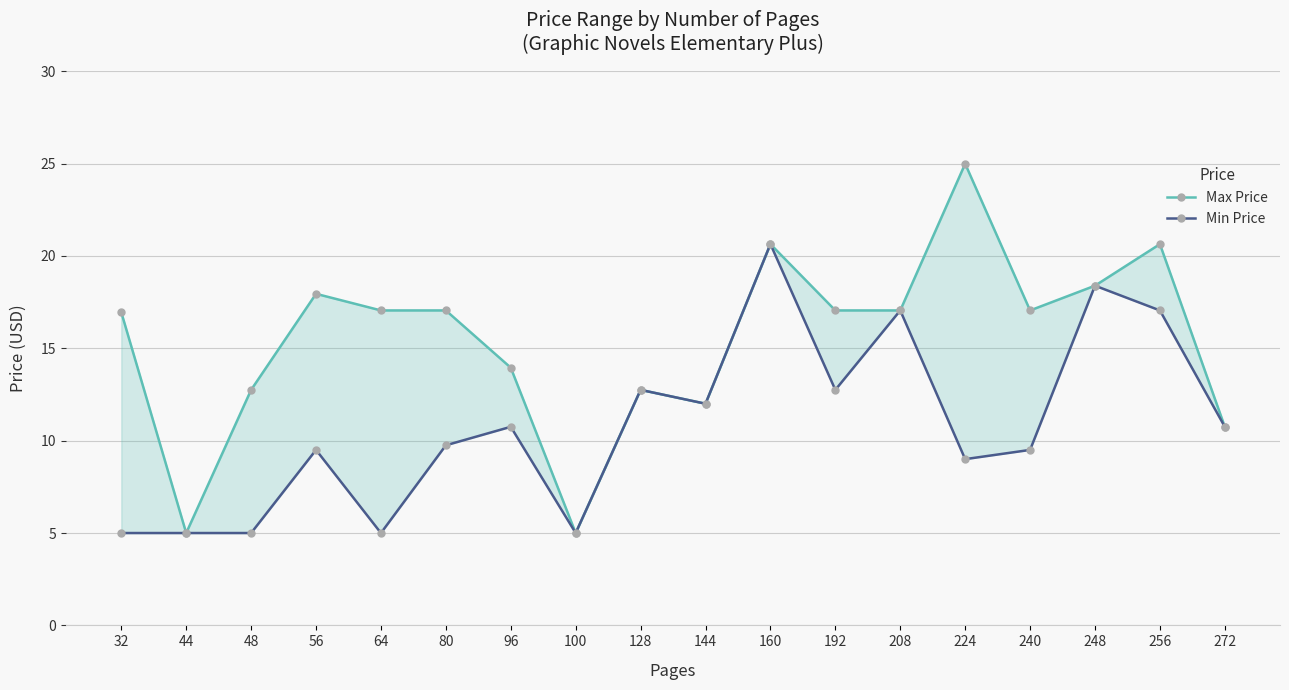

Reading right to left, list all the values displayed in this chart.

Max Price: 272=10.8	256=20.6	248=18.4	240=17.1	224=25.0	208=17.1	192=17.1	160=20.6	144=12.0	128=12.8	100=5.0	96=13.9	80=17.1	64=17.1	56=17.9	48=12.8	44=5.0	32=16.9
Min Price: 272=10.8	256=17.1	248=18.4	240=9.5	224=9.0	208=17.1	192=12.8	160=20.6	144=12.0	128=12.8	100=5.0	96=10.8	80=9.8	64=5.0	56=9.5	48=5.0	44=5.0	32=5.0